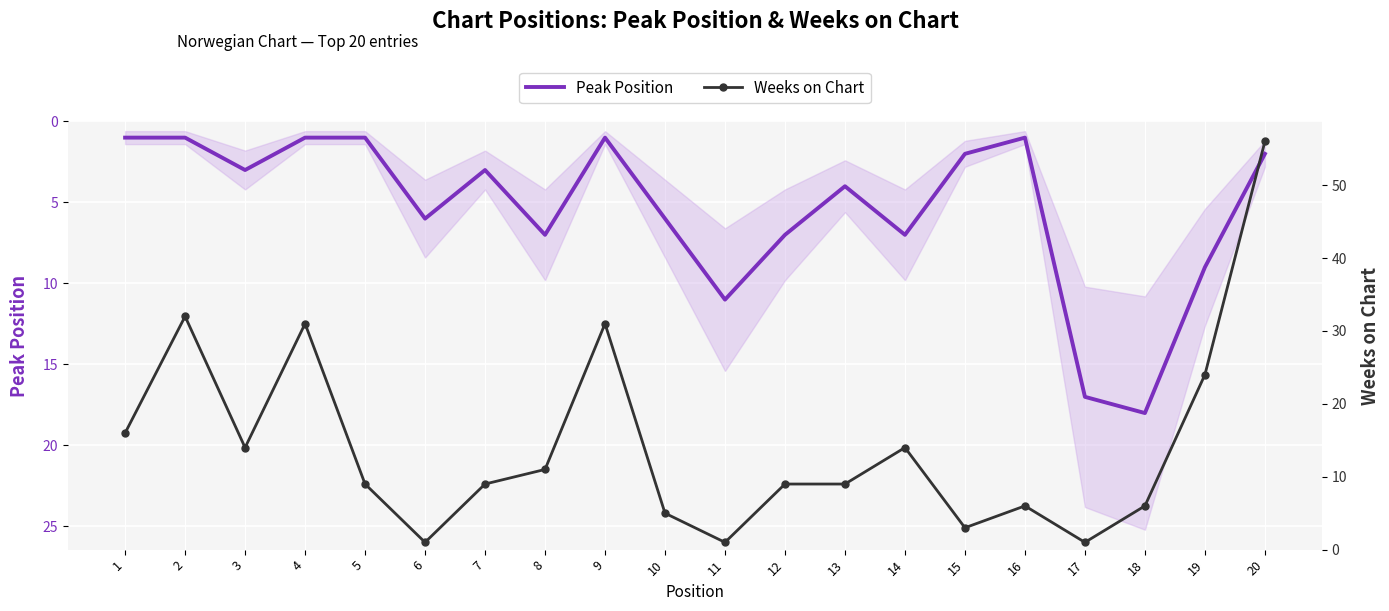

Which category has the lowest value in the Peak Position series?

1